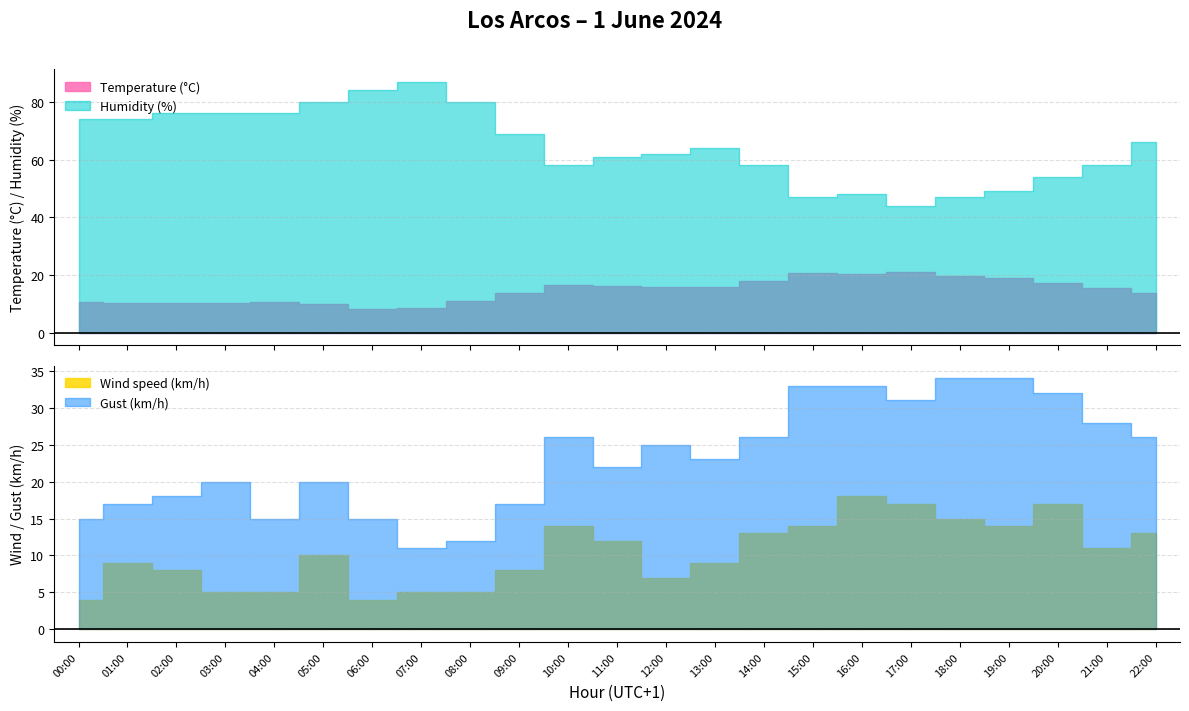

True or false: Temperature (°C) has more than 1 points higher than both neighbors.

True